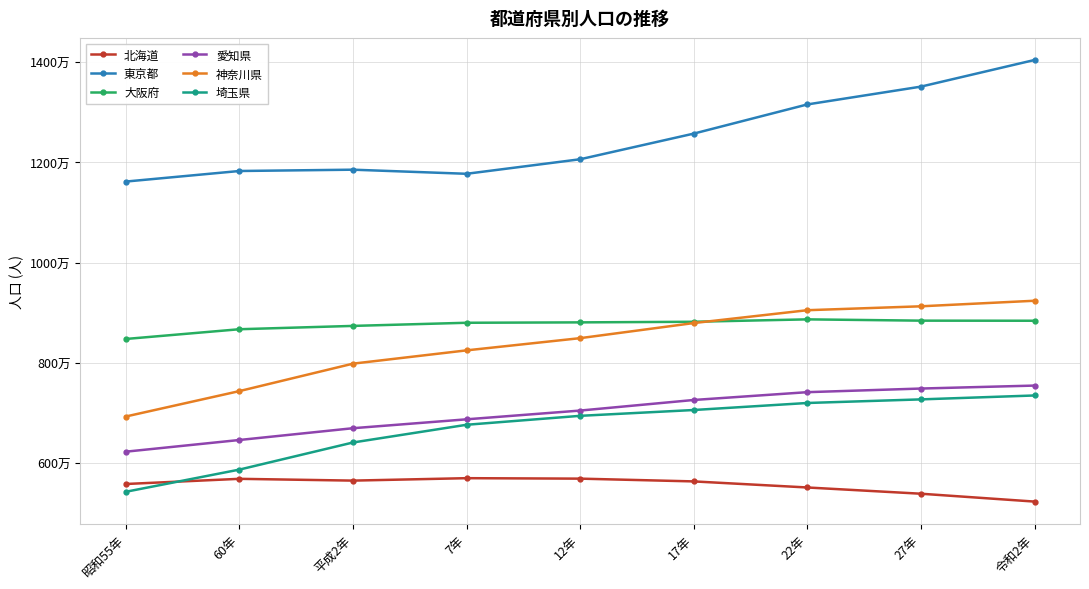

What is the label of the 3rd point from the right?

22年